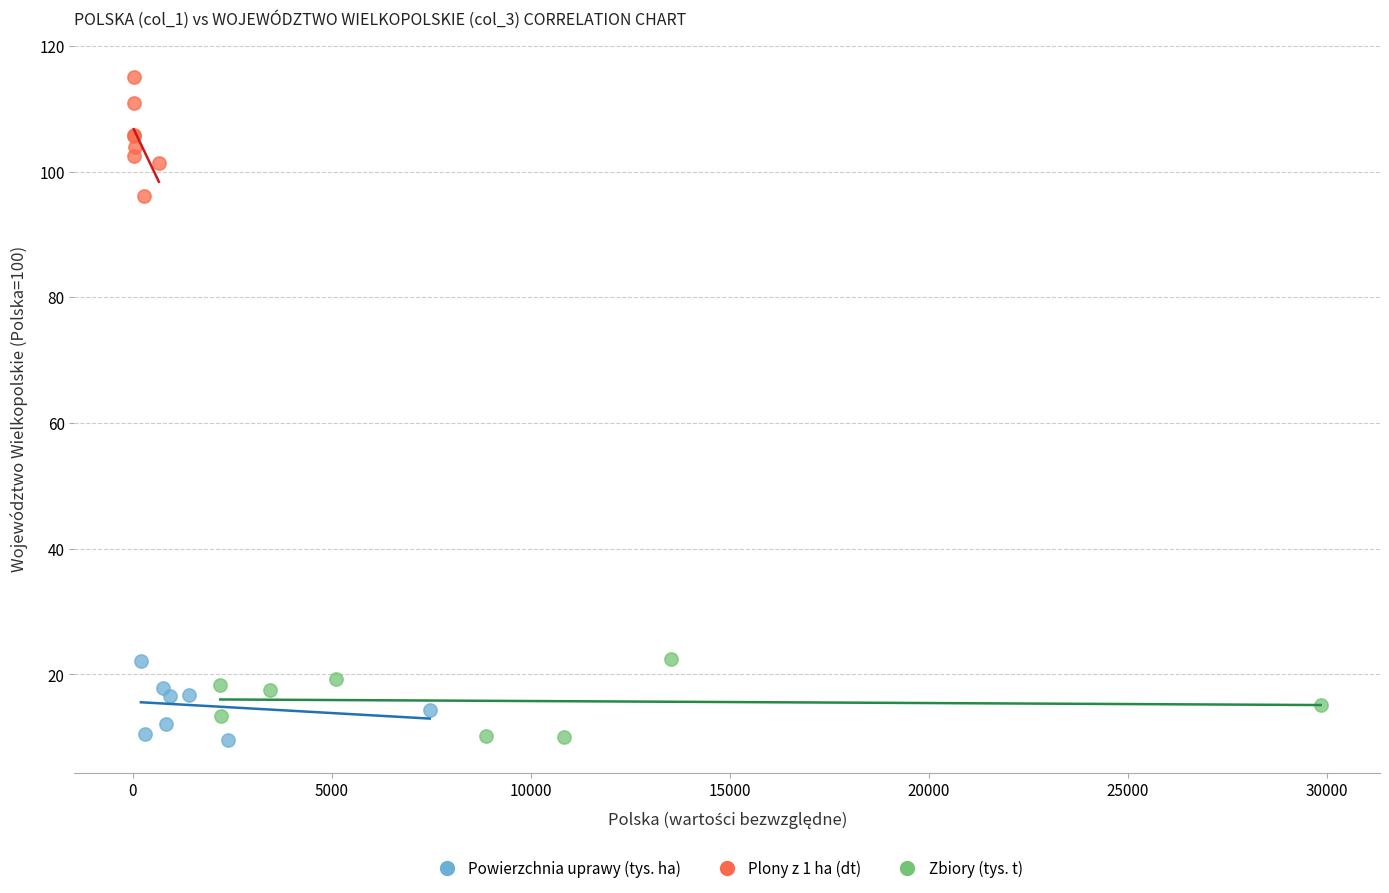

Which series has the largest Y range (max minus min)?

Plony z 1 ha (dt)